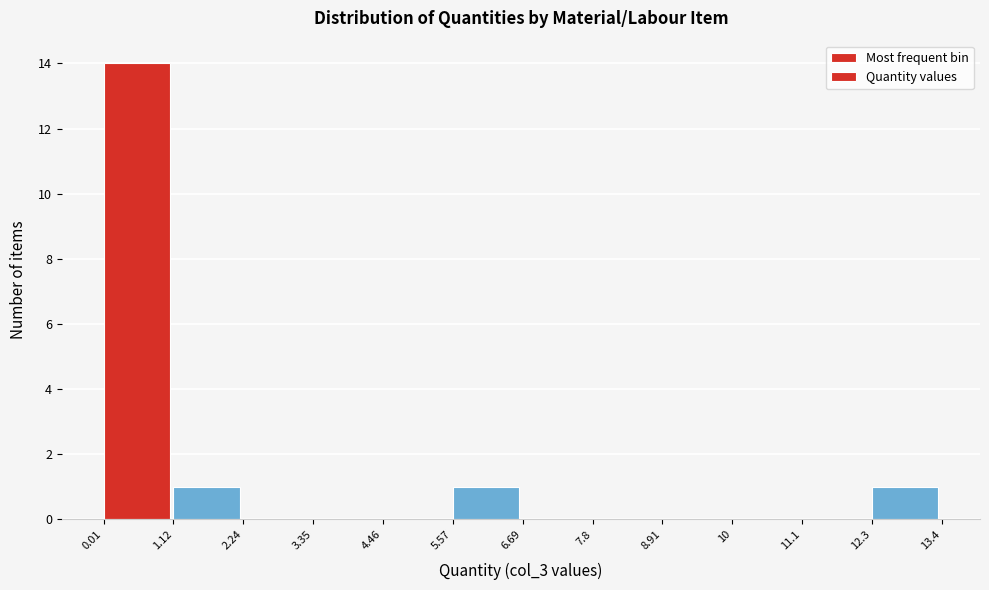

Reading left to right, list every bar in this chart as the range it spans on the x-axis followed by its height. The values are not printed on the chart, so give them approximately, as read against the axis.

0.01 to 1.12: 14
1.12 to 2.24: 1
2.24 to 3.35: 0
3.35 to 4.46: 0
4.46 to 5.57: 0
5.57 to 6.69: 1
6.69 to 7.8: 0
7.8 to 8.91: 0
8.91 to 10: 0
10 to 11.1: 0
11.1 to 12.3: 0
12.3 to 13.4: 1